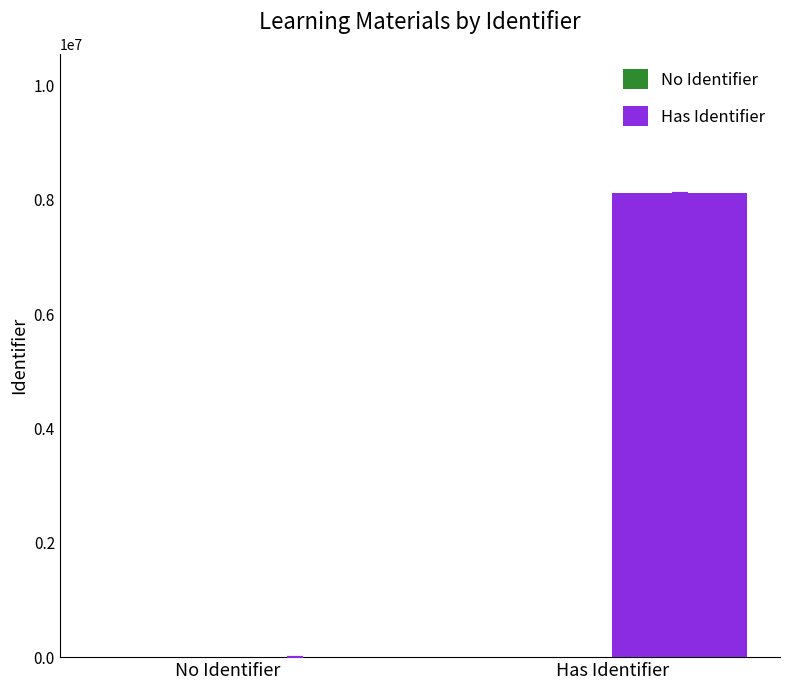

What is the sum of all values?

8116703